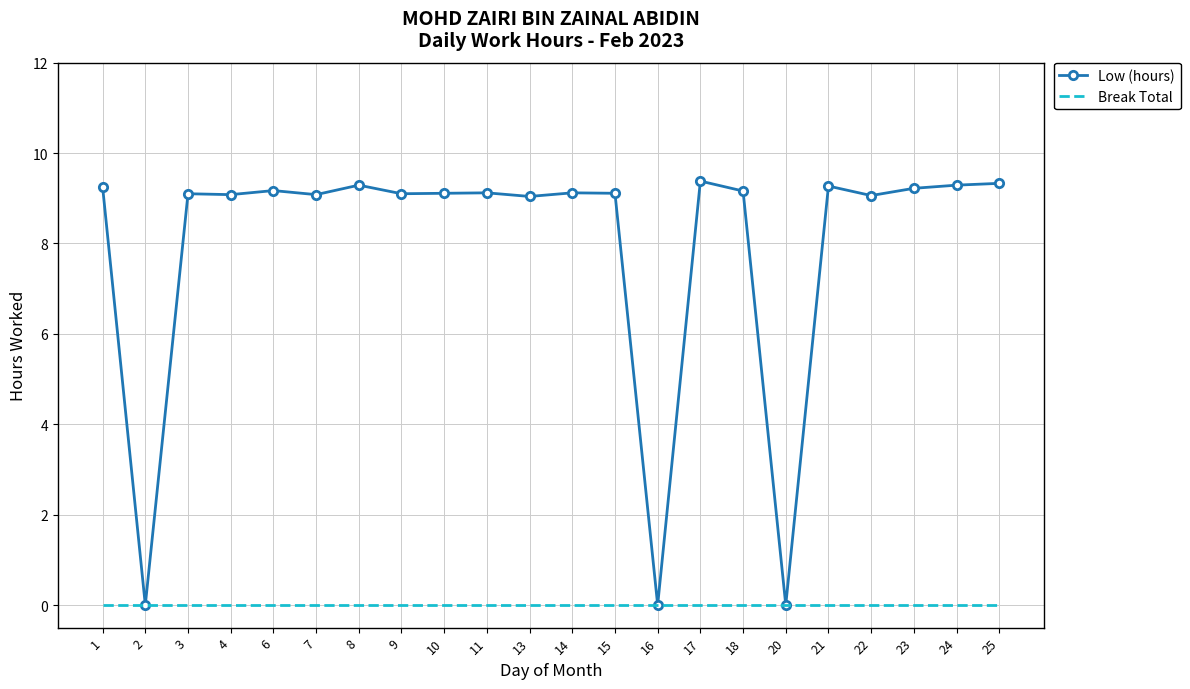

Which series has the widest spread of values?

Low (hours)